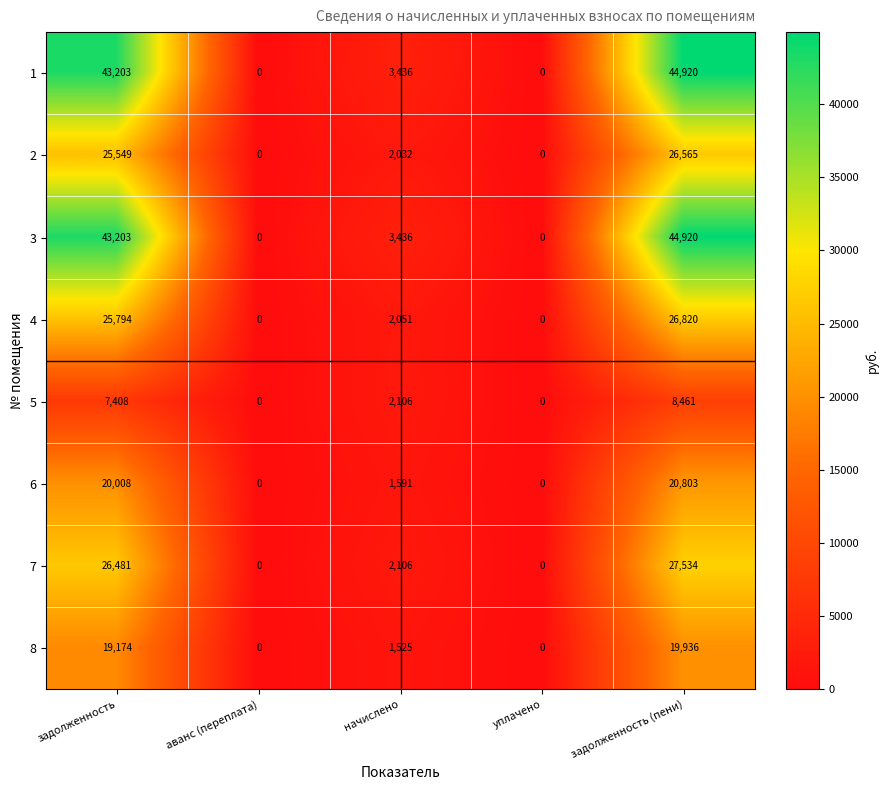

What is the spread (max minus min) of values at задолженность (пени)?

36459